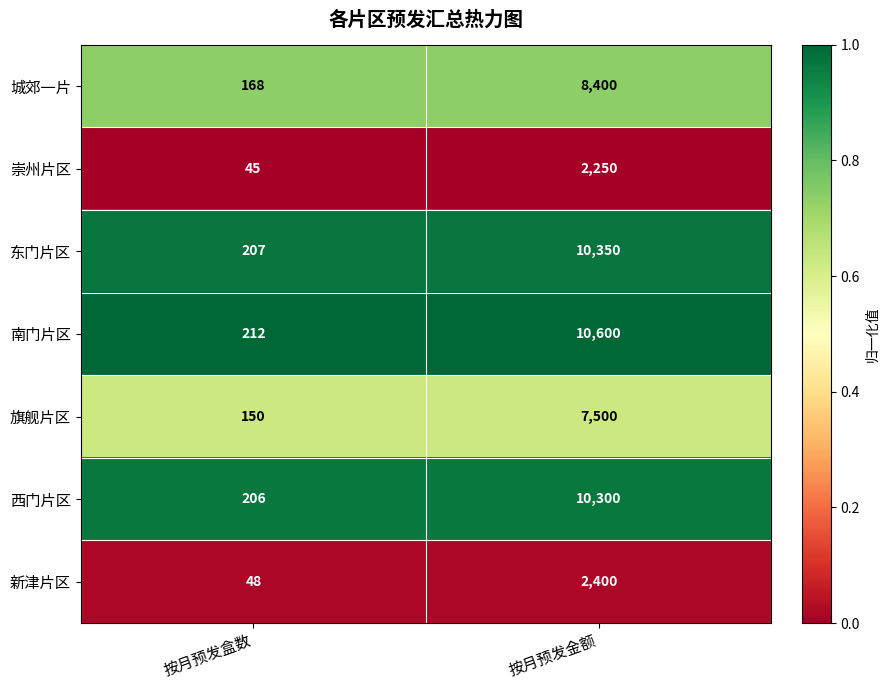

What value does the 崇州片区 series have at 按月预发盒数?

45